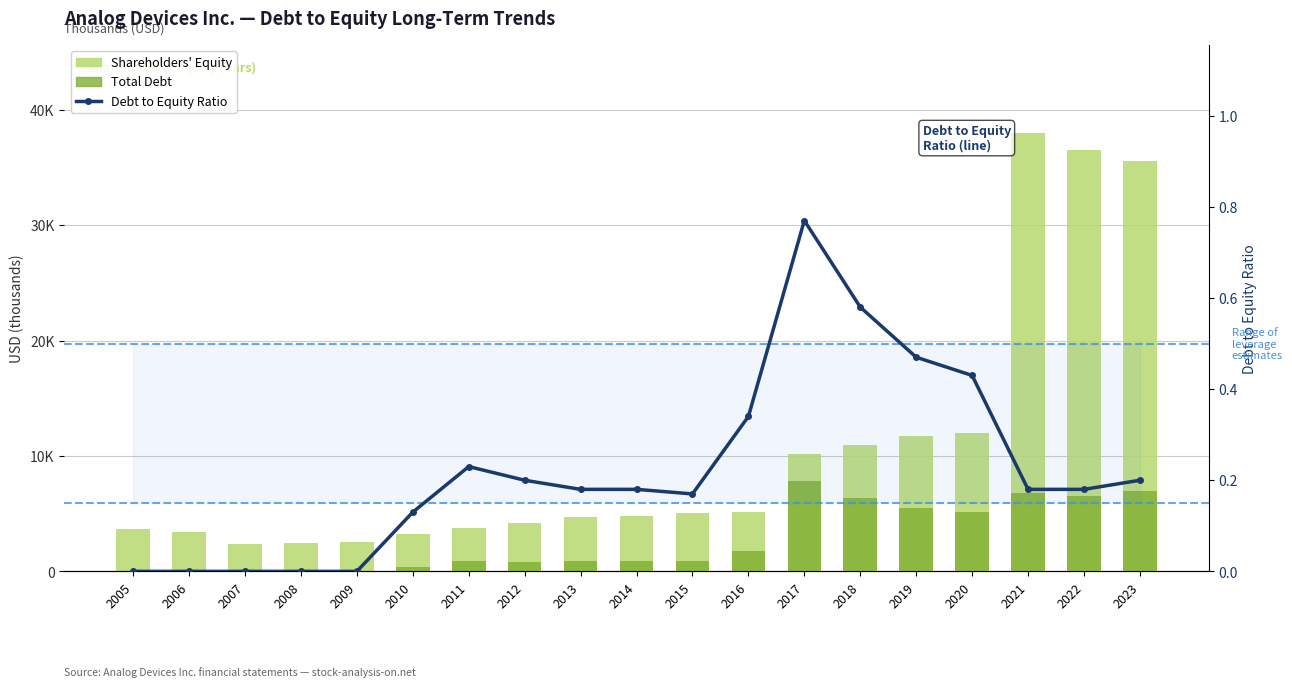

Reading left to right, extract all data points from this chart.

Shareholders' Equity: 2005=3691.5	2006=3435.8	2007=2338.1	2008=2420.3	2009=2529.1	2010=3199.7	2011=3795.4	2012=4165.4	2013=4739.6	2014=4757.9	2015=5073.0	2016=5165.6	2017=10161.5	2018=10988.5	2019=11709.2	2020=11997.9	2021=37992.5	2022=36465.3	2023=35565.1
Total Debt: 2005=0.0	2006=0.0	2007=0.0	2008=0.0	2009=0.0	2010=400.6	2011=886.4	2012=821.6	2013=872.2	2014=872.8	2015=873.3	2016=1732.2	2017=7851.1	2018=6332.7	2019=5491.9	2020=5145.1	2021=6769.9	2022=6548.6	2023=6948.7
Debt to Equity Ratio: 2005=0.0	2006=0.0	2007=0.0	2008=0.0	2009=0.0	2010=0.1	2011=0.2	2012=0.2	2013=0.2	2014=0.2	2015=0.2	2016=0.3	2017=0.8	2018=0.6	2019=0.5	2020=0.4	2021=0.2	2022=0.2	2023=0.2